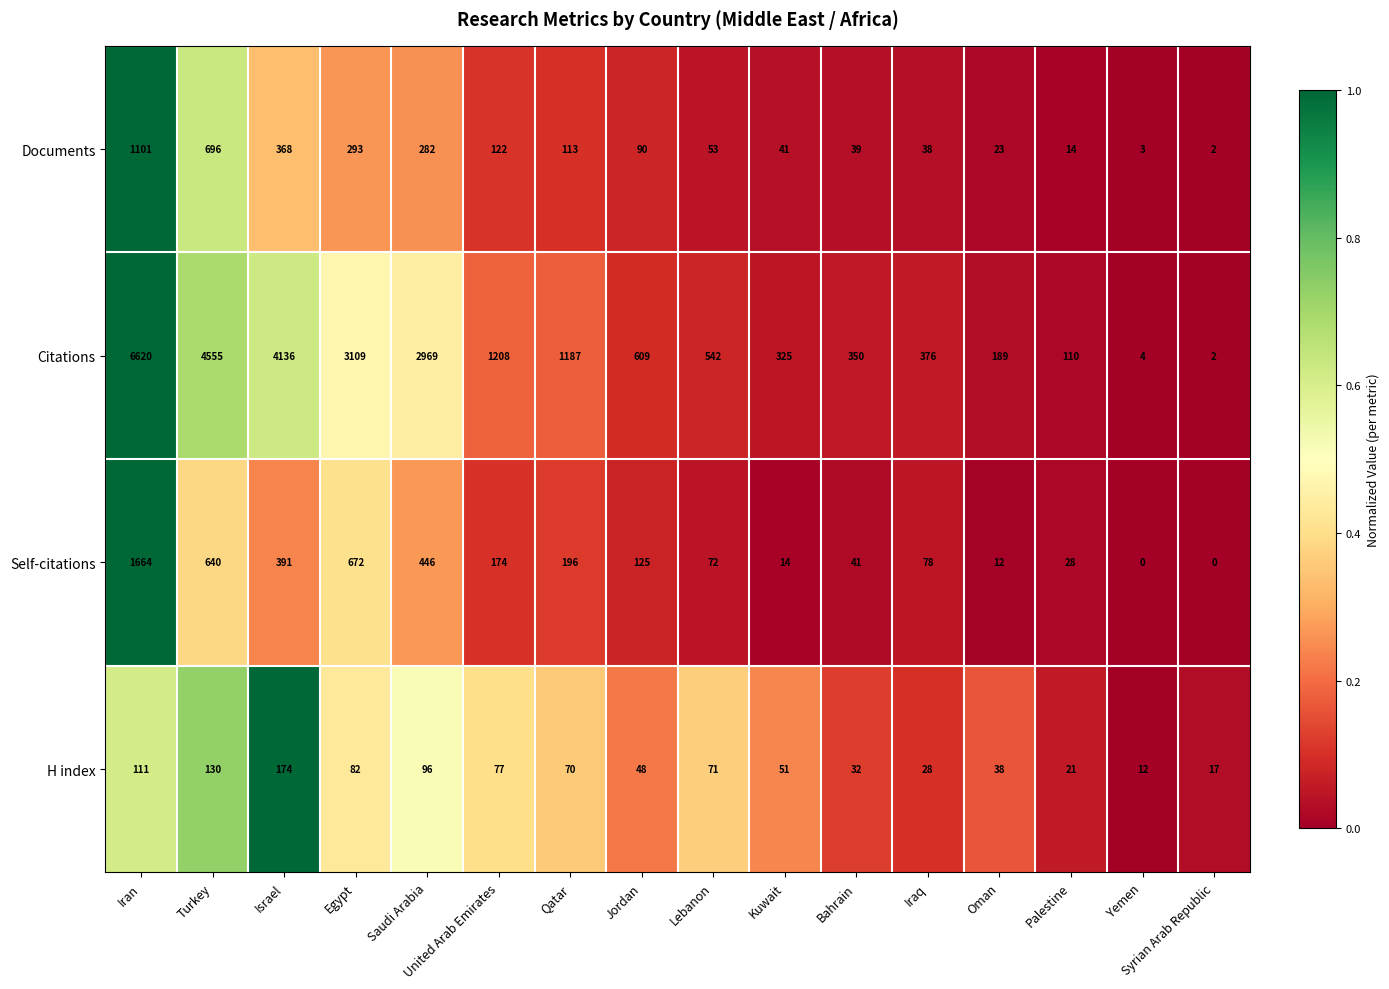

At which category is the sum across all series the highest?

Iran